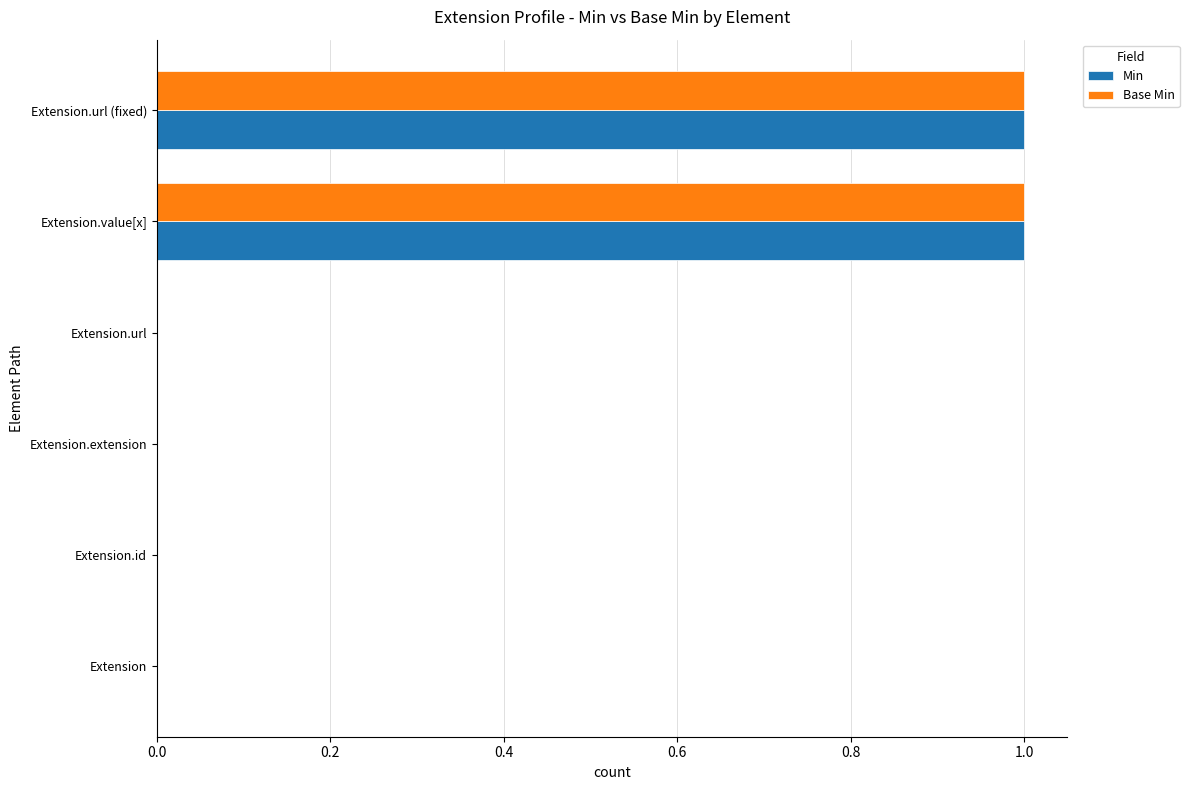

Is the value of Base Min at Extension.url (fixed) greater than the value of Min at Extension?

Yes